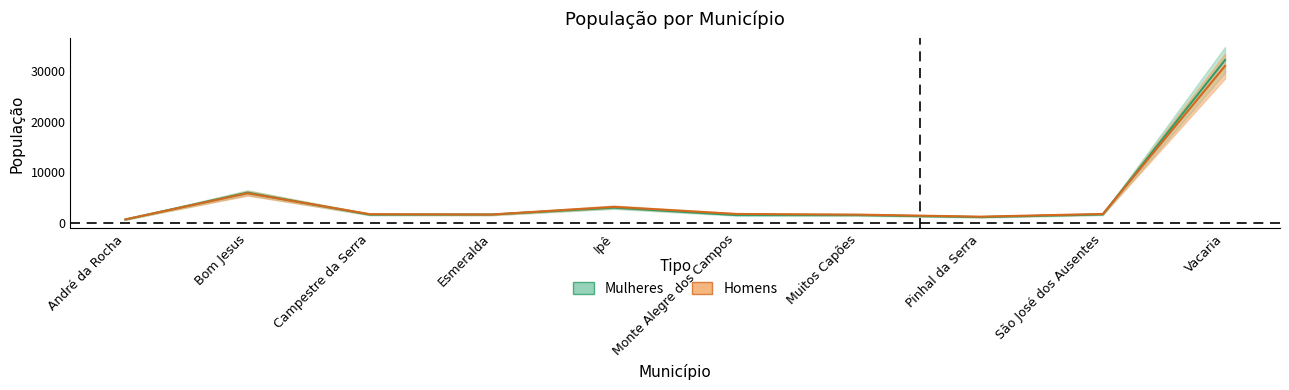

How many lines are shown in the chart?

2